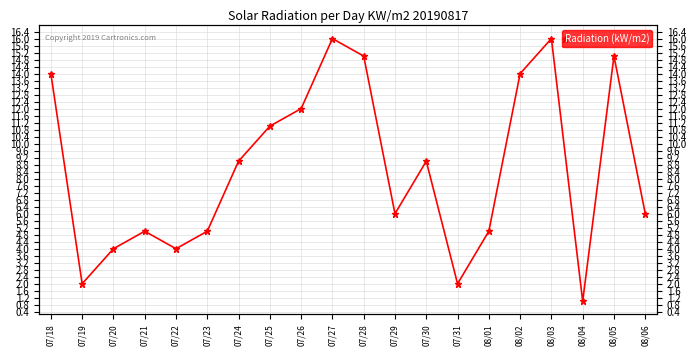

What is the difference between the values at 07/18 and 07/30?

5